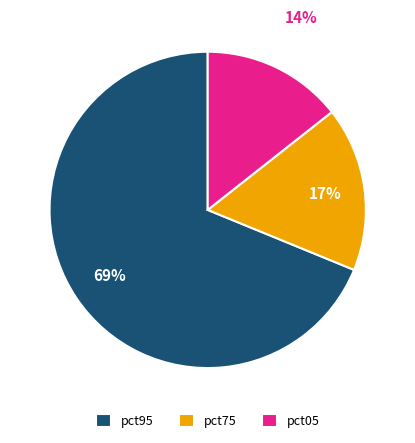

Which has a higher value, pct75 or pct05?

pct75